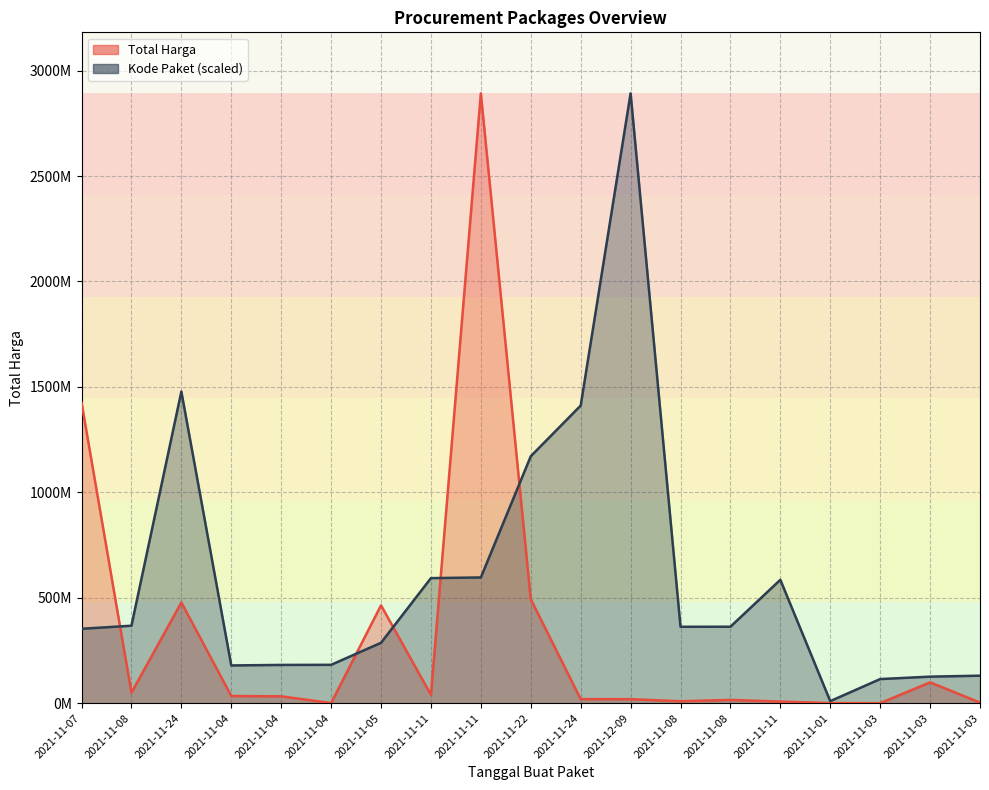

Reading right to left, what are all the values shown in this chart?

Total Harga: 2772000.0	98772570.0	78000.0	333600.0	7401240.0	15513960.0	9180000.0	18900000.0	19175000.0	493000000.0	2892122000.0	39440000.0	464002100.0	577875.0	32441200.0	34000000.0	477600000.0	49730040.0	1425867900.0
Kode Paket: 130346442.5	125794595.4	114299608.2	9732981.9	585048701.0	362532598.3	362301859.5	2892122000.0	1411261394.6	1171020357.2	596250020.7	593019677.6	286367820.0	181822169.9	181360692.3	178927446.8	1477840024.8	367273231.7	352883521.5